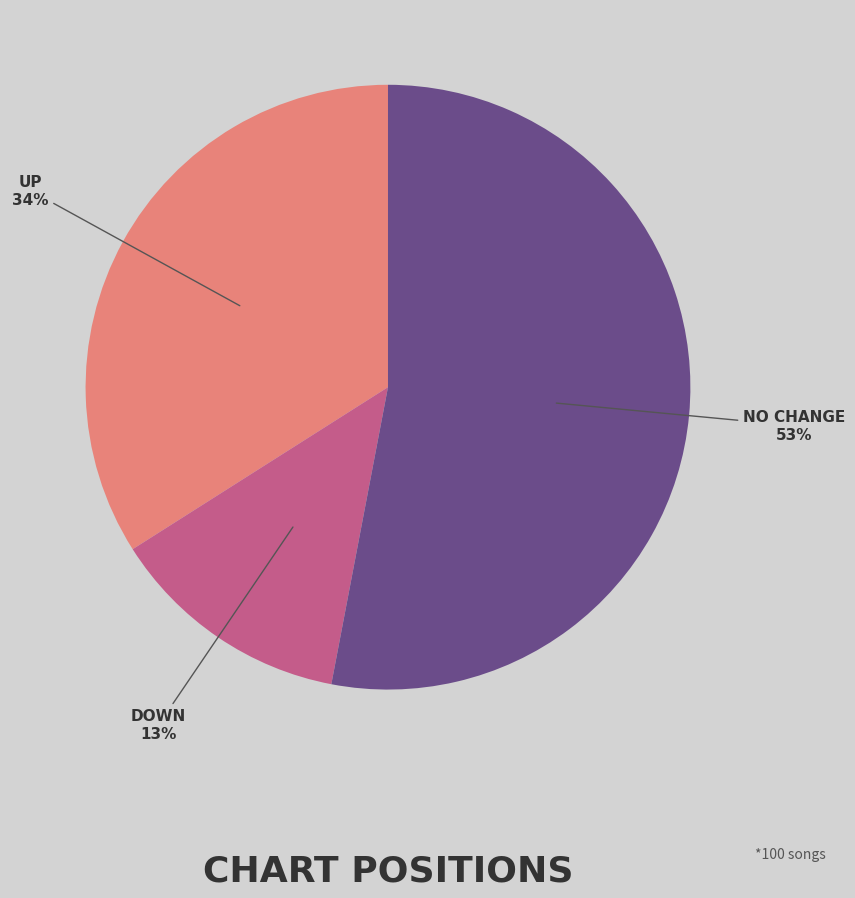

Is there any slice that represents more than half of the pie?

Yes